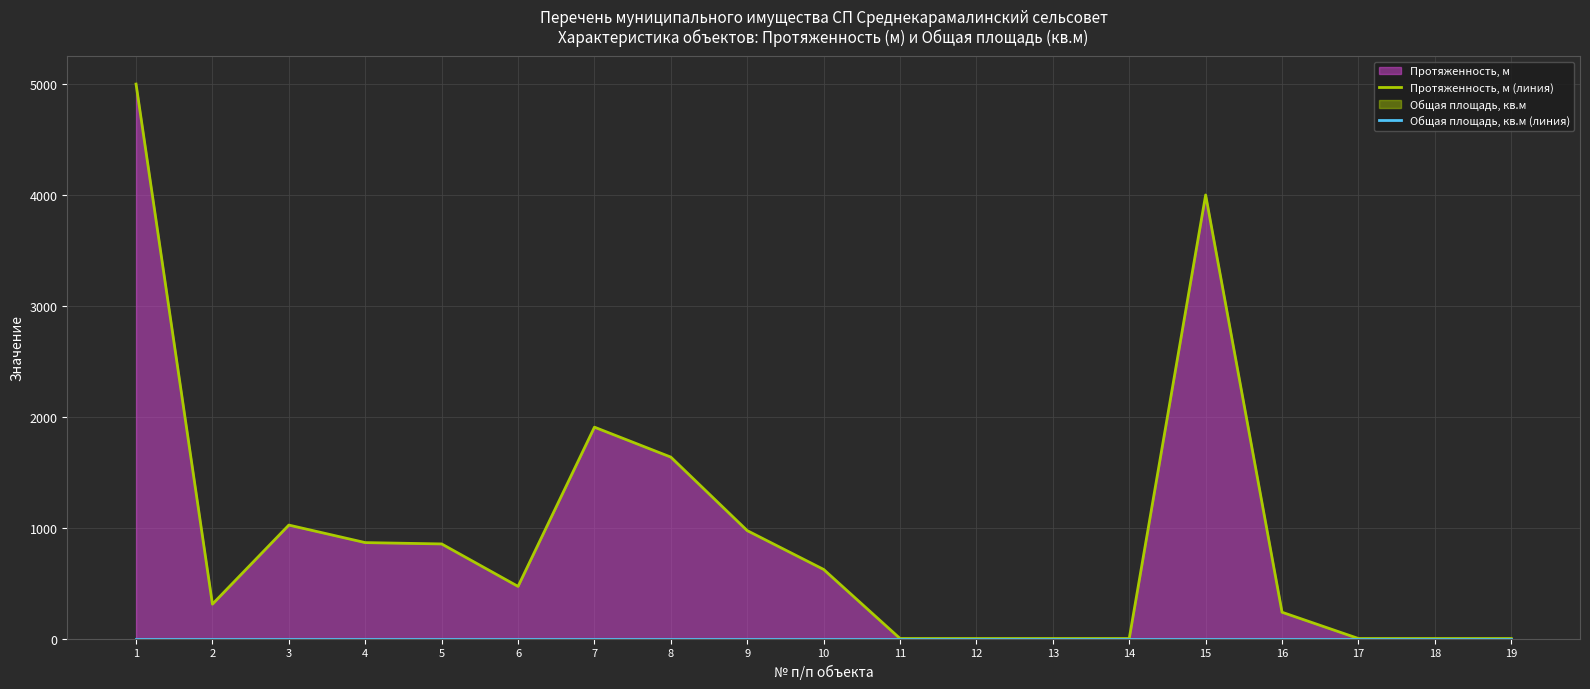

How many values in the Протяженность, м (линия) series exceed 470?

9